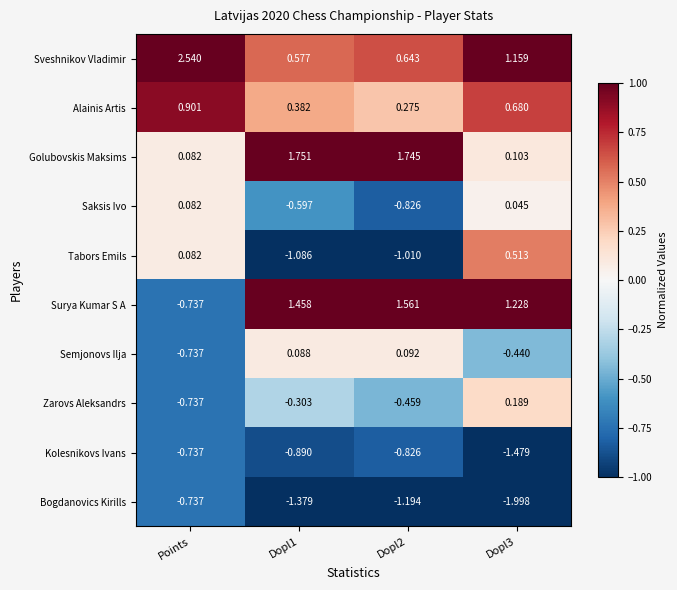

How many positive values does the Semjonovs Ilja series have?

2